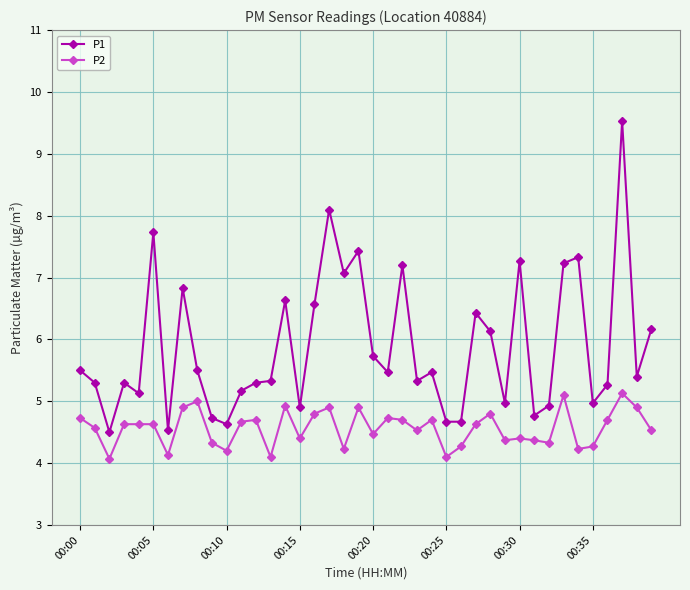

True or false: P1 has more than 0 points higher than both neighbors.

True